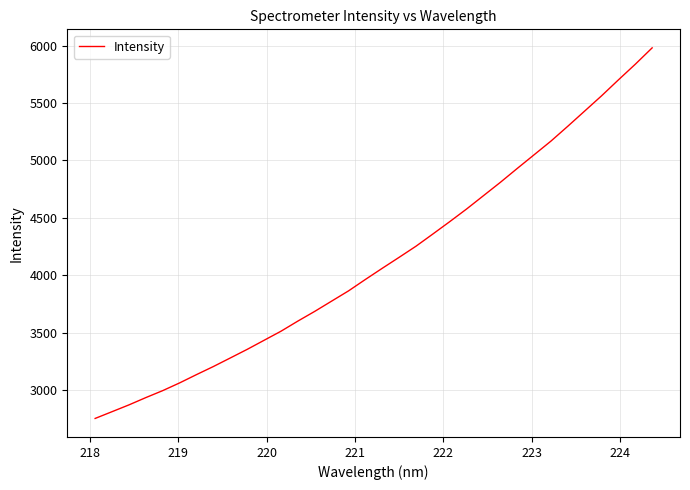

What is the difference between the maximum and minimum values?

3227.3